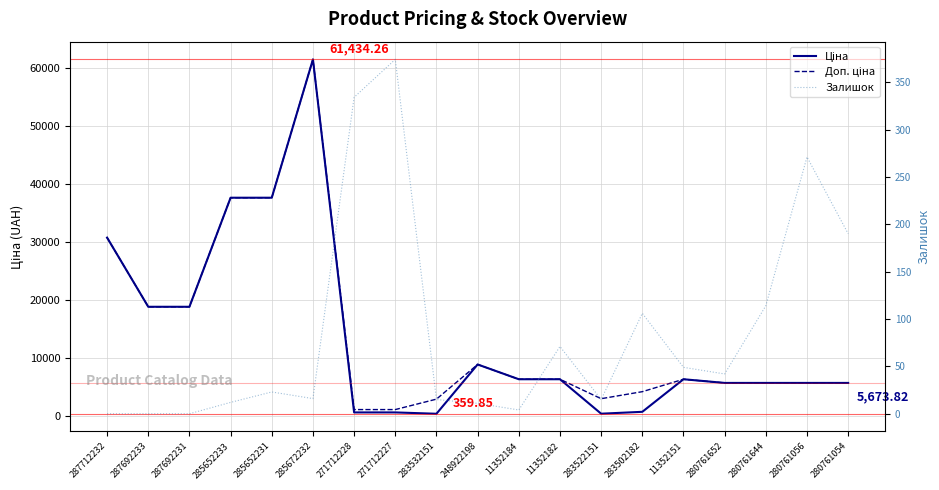

Is this an area chart (filled region under the line)?

No